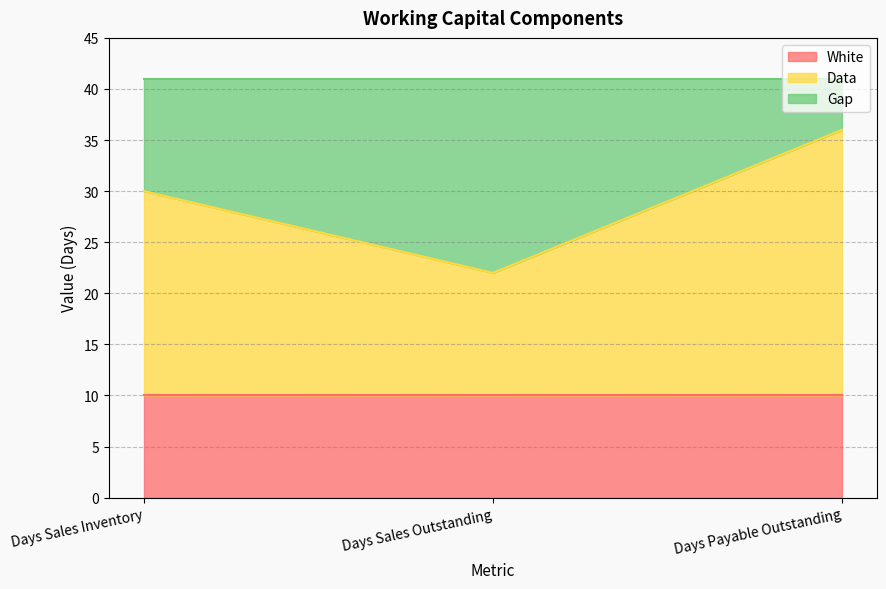

At how many categories does at least one series exceed 19?

2